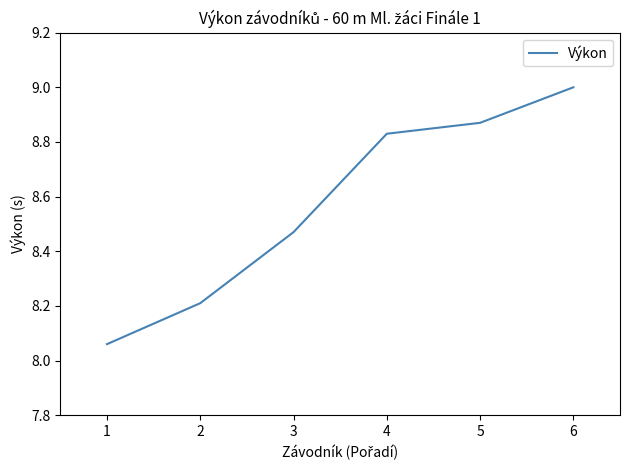

Which label corresponds to the smallest value in the chart?

1